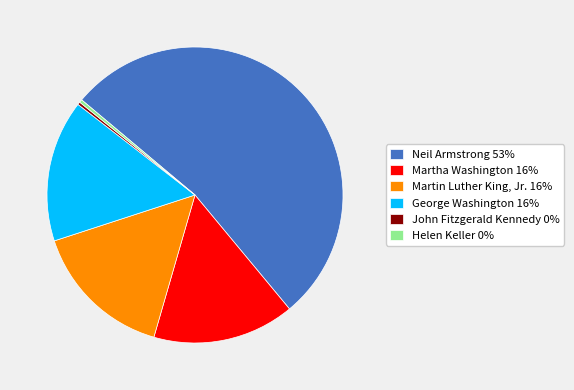

Count the number of slices in the pie.

6